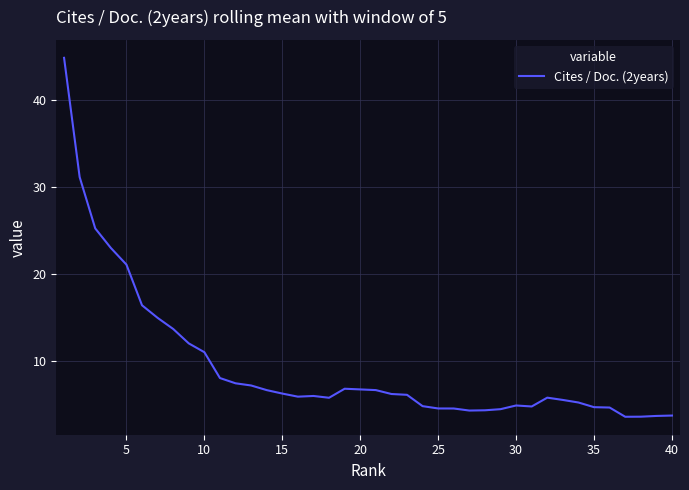

What is the smallest value displayed?

3.6